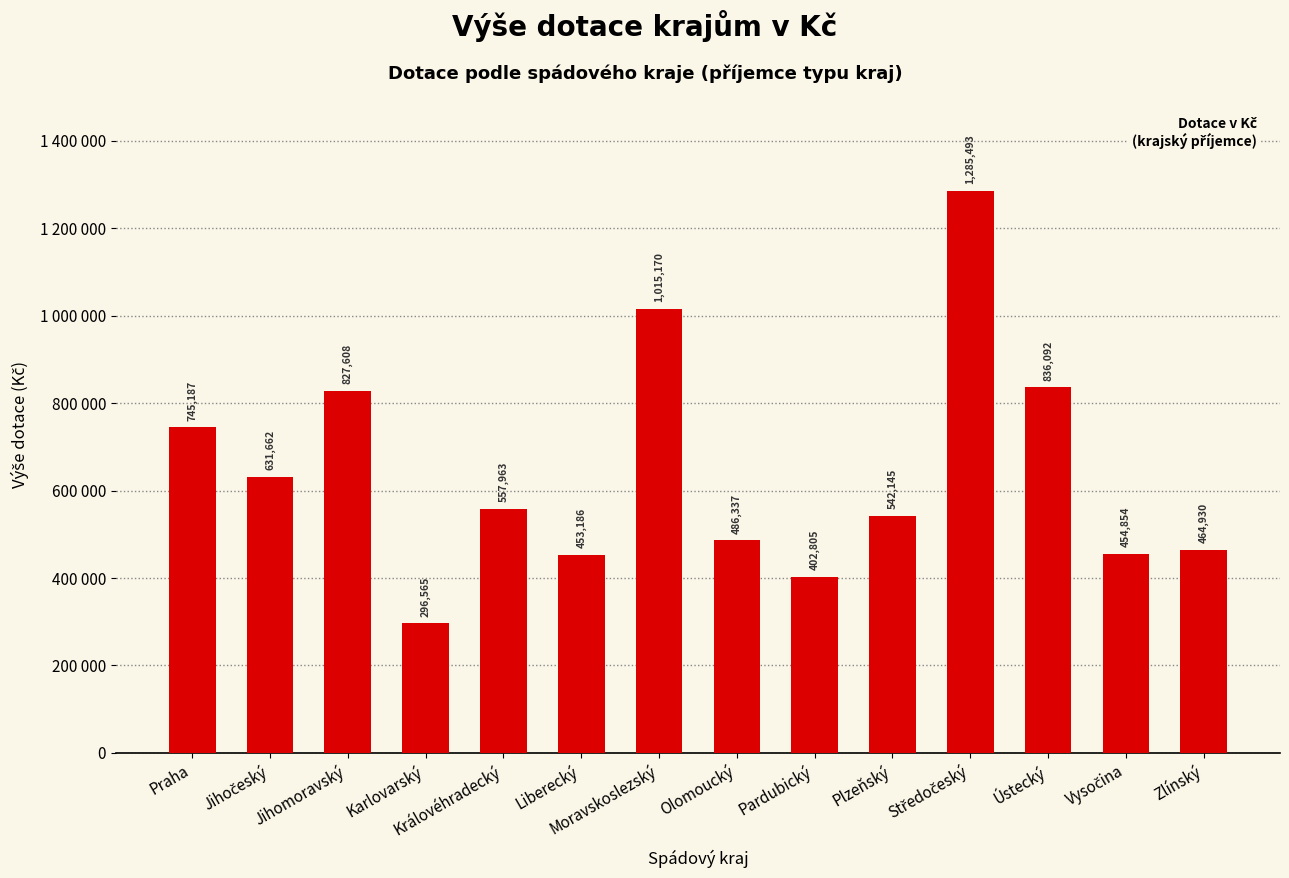

Reading left to right, list all the values displayed in this chart.

745187	631662	827608	296565	557963	453186	1015170	486337	402805	542145	1285493	836092	454854	464930